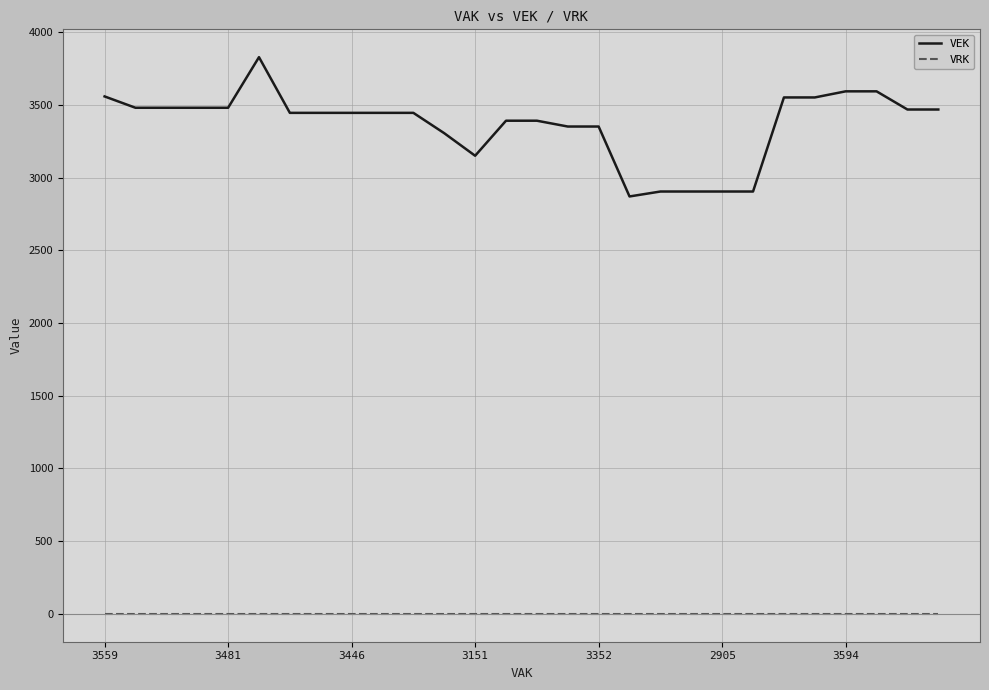

True or false: VEK and VRK intersect in this chart.

False